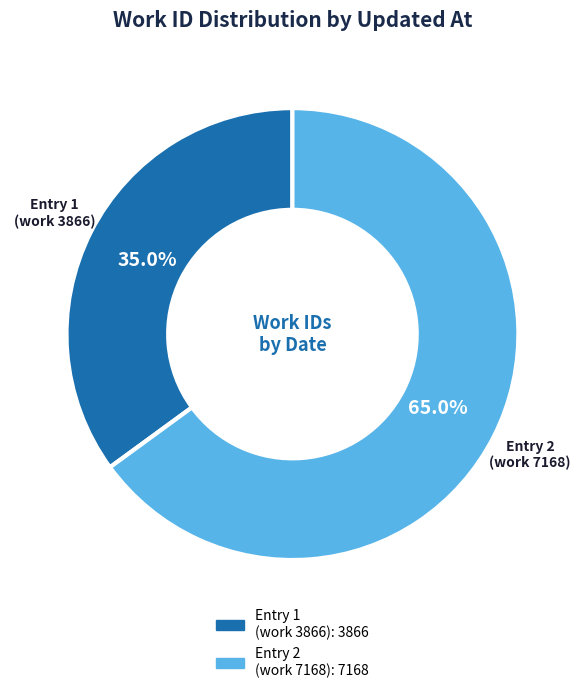

What portion of the pie excludes Entry 1 (work 3866)?

65.0%